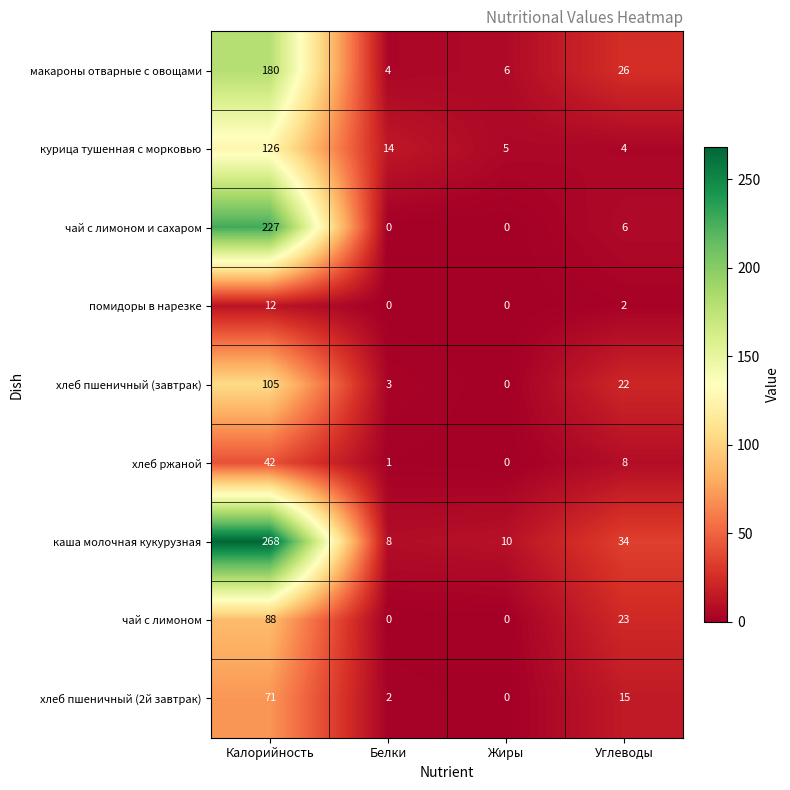

What is the spread (max minus min) of values at Жиры?

10